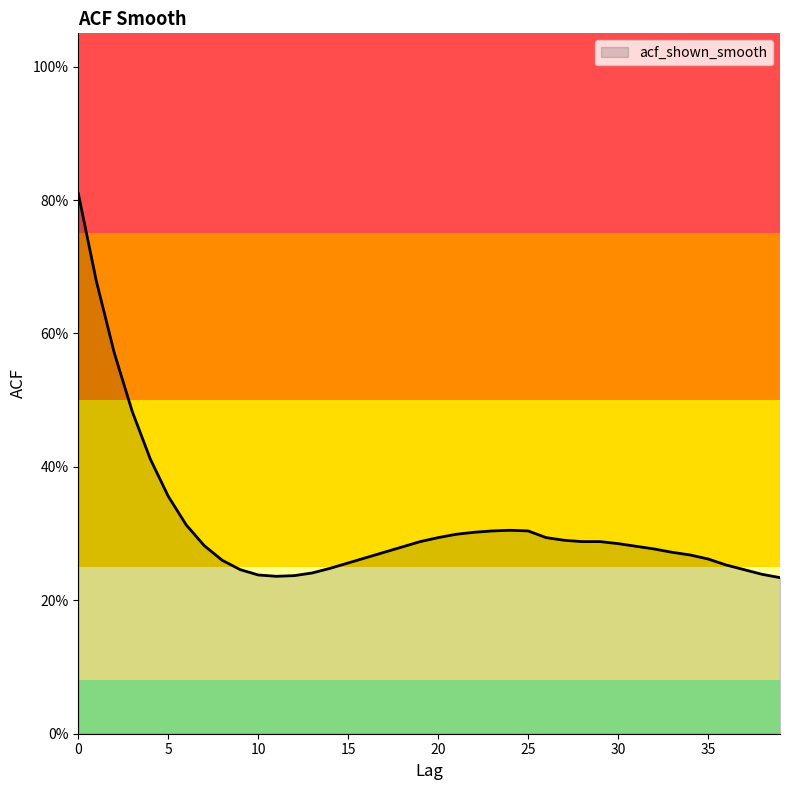

True or false: the data has more than 0 interior local peaks.

True